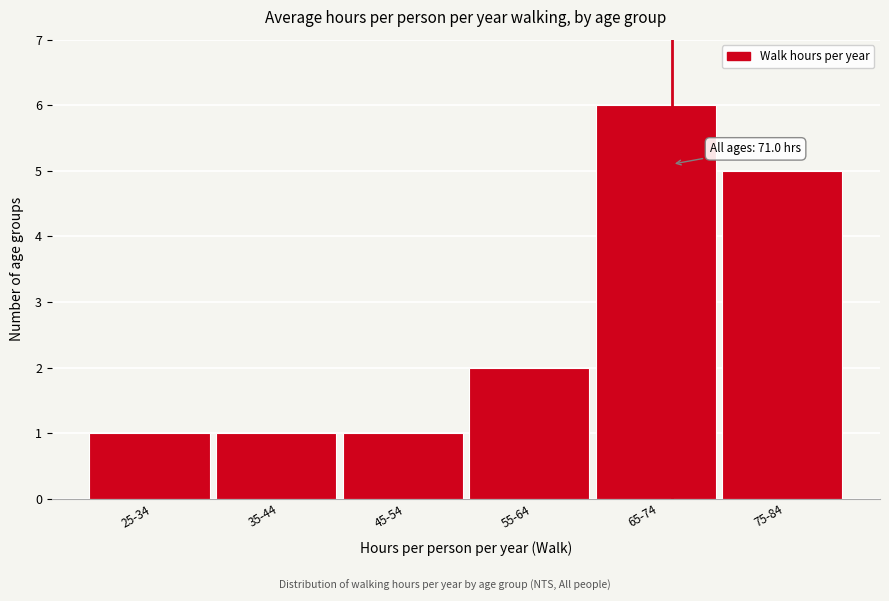

Reading left to right, what are all the values shown in this chart?

1	1	1	2	6	5